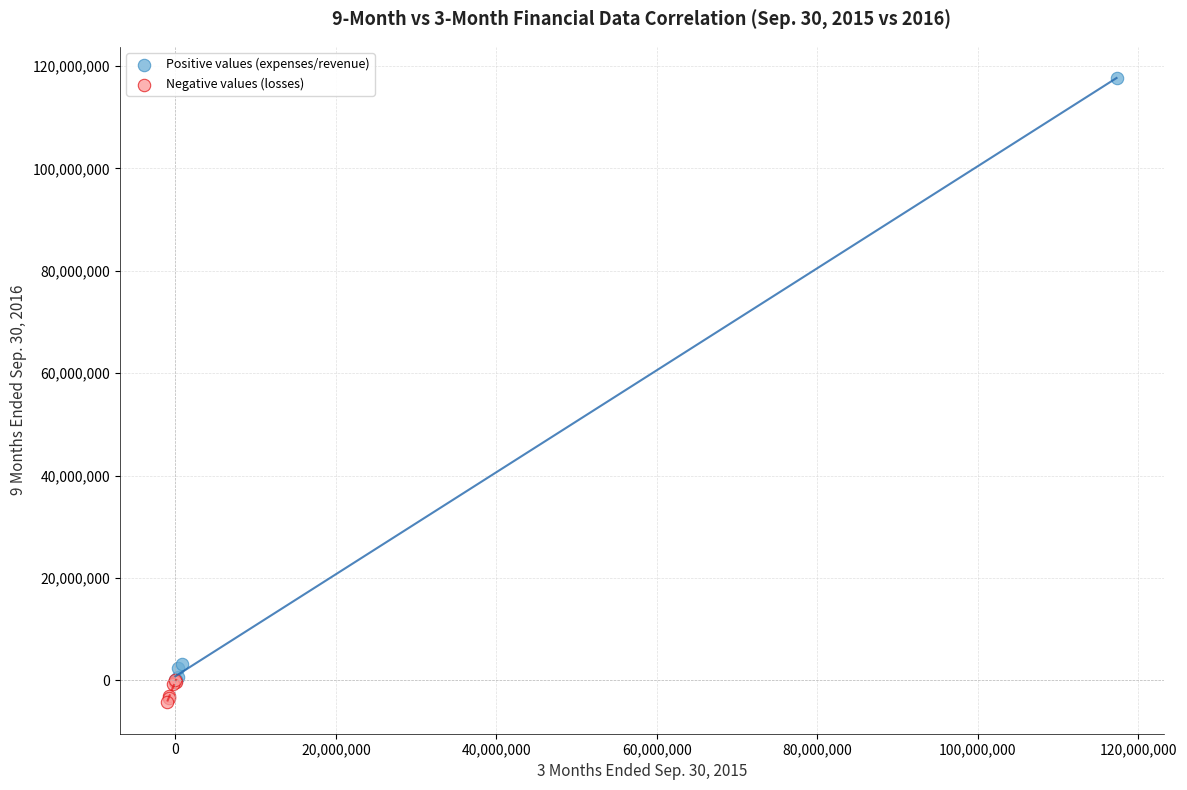

Which series reaches the maximum Y coordinate?

Positive values (expenses/revenue)